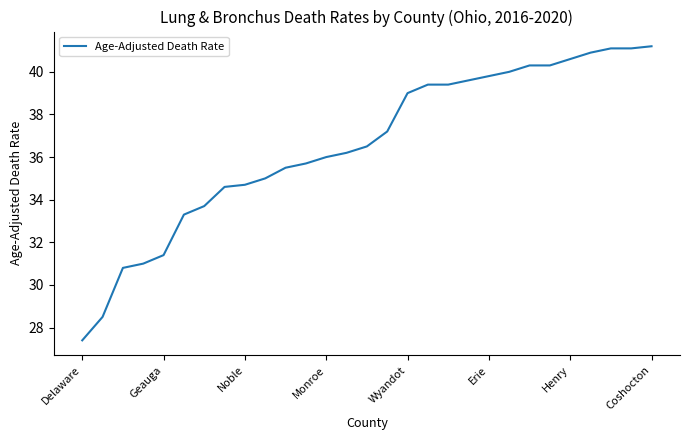

What is the greatest value displayed?

41.2